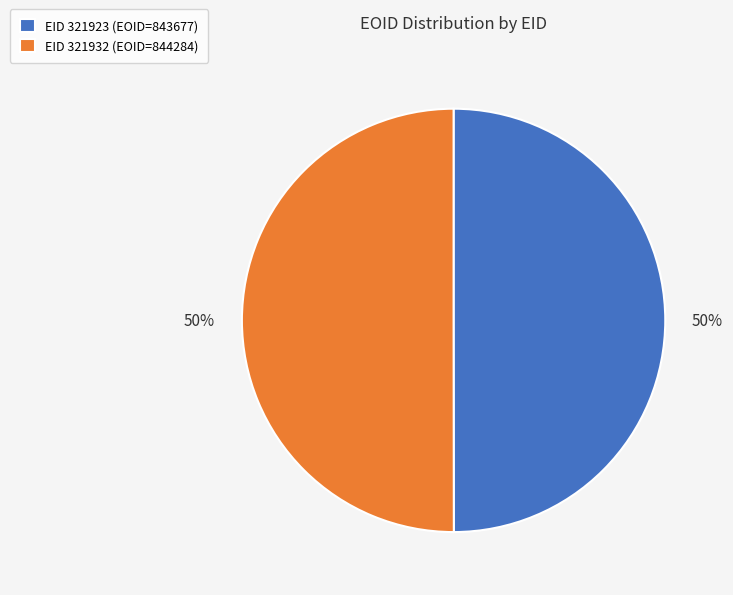

What is the ratio of the value at EID 321932 (EOID=844284) to the value at EID 321923 (EOID=843677)?

1.0